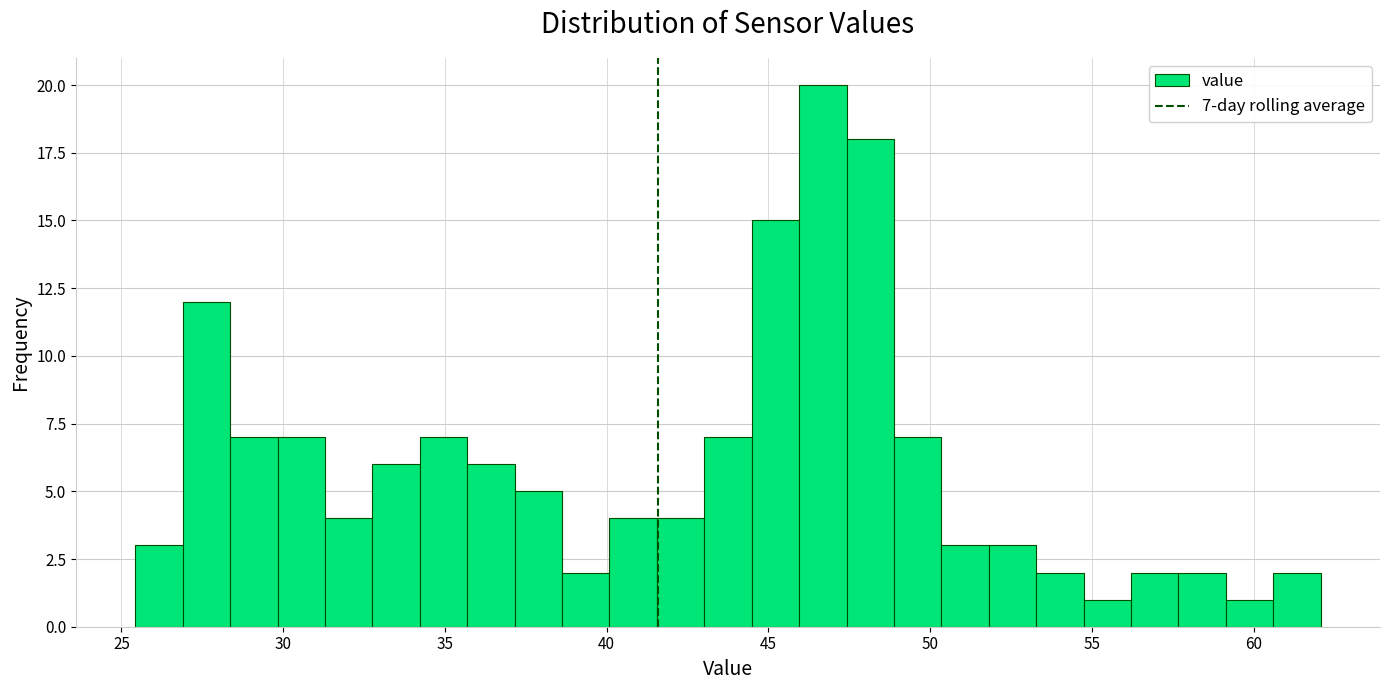

Read against the x-axis, roughly where is the centre of the tallest bar?

46.5